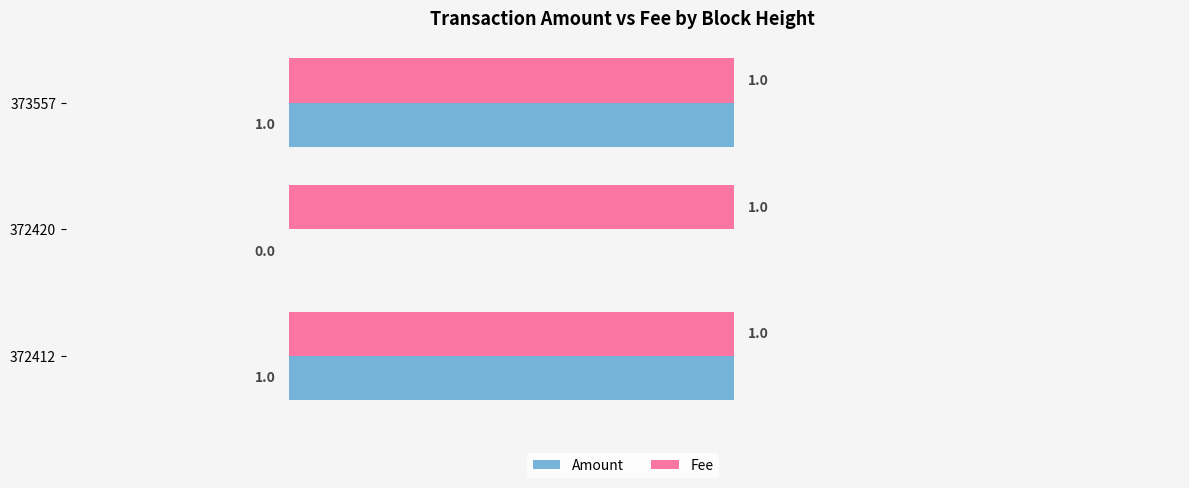

What is the sum of all Fee values?

3